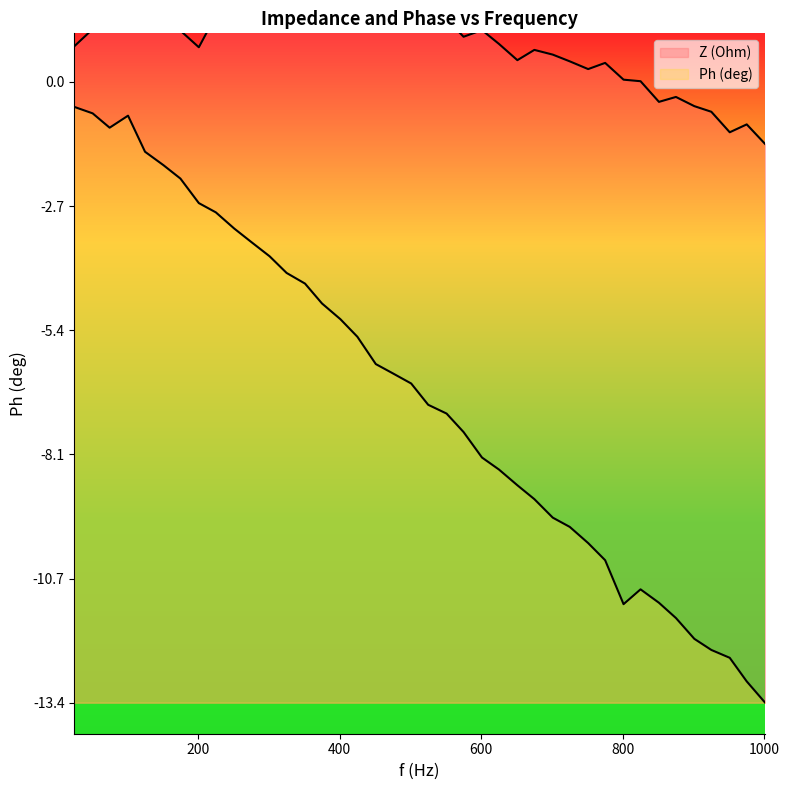

At which category does Z (Ohm) reach its first local peak?

101